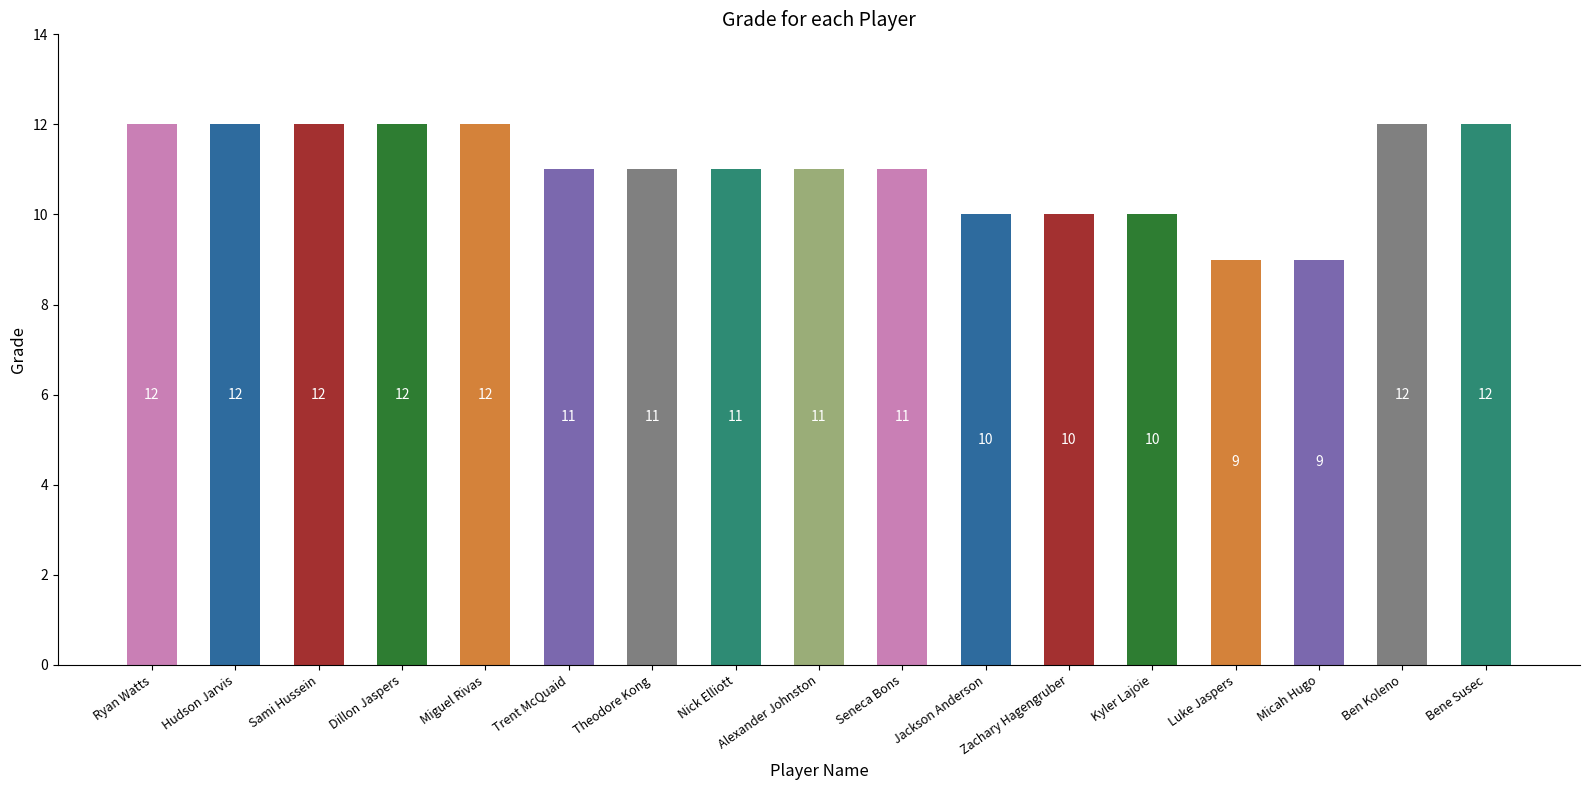

How many values are between 10 and 12?

15